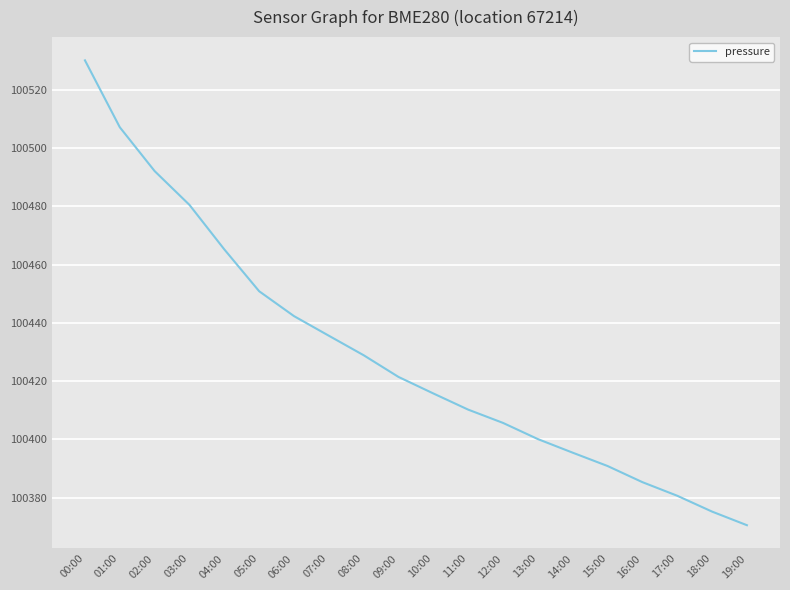

What is the maximum value shown in the chart?

100530.1